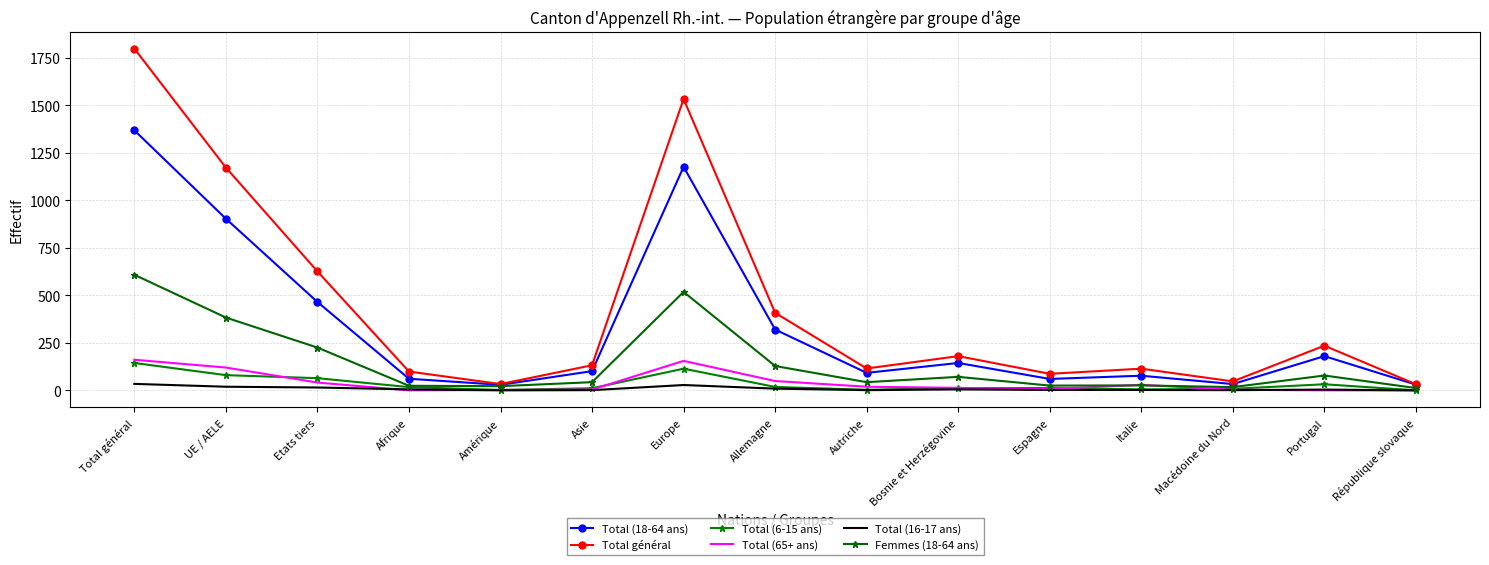

What is the minimum value for Total général?

32